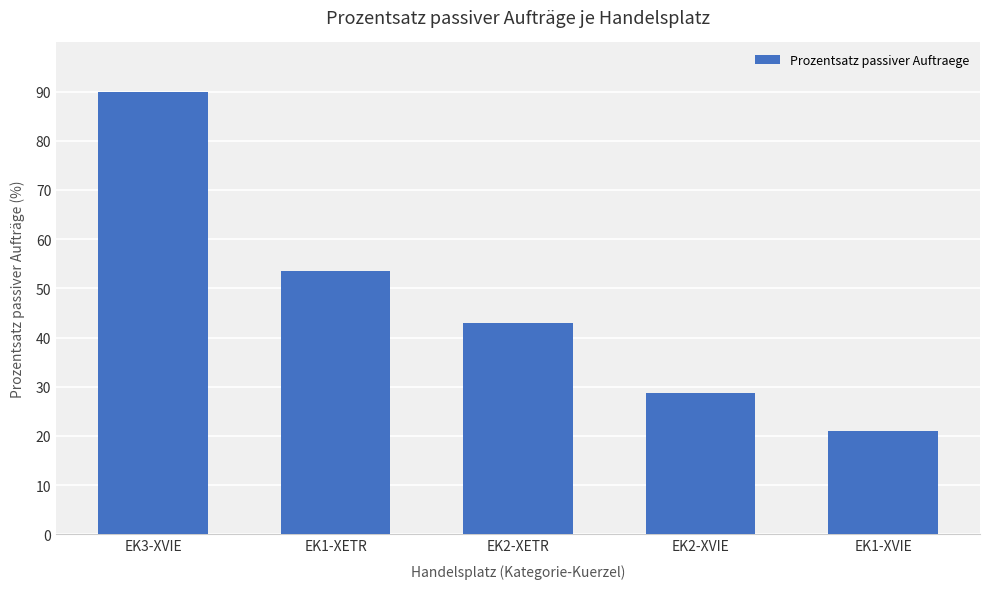

What is the label of the 5th bar from the left?

EK1-XVIE